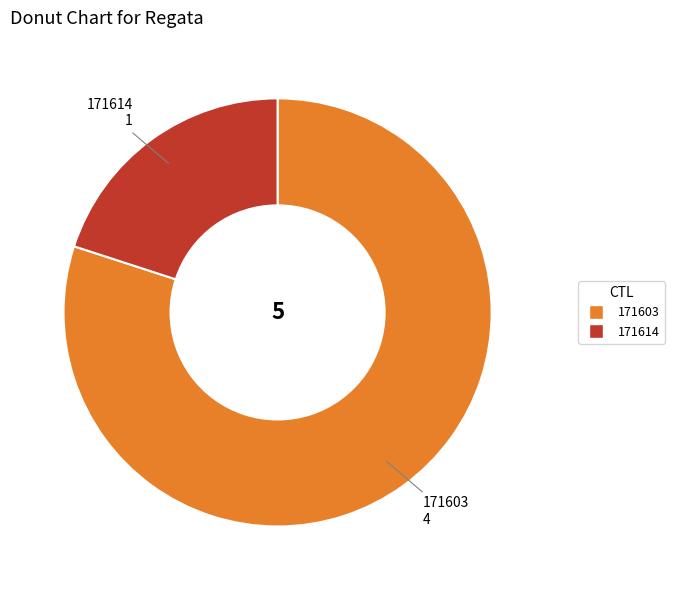

Which category has the smallest portion of the pie?

171614